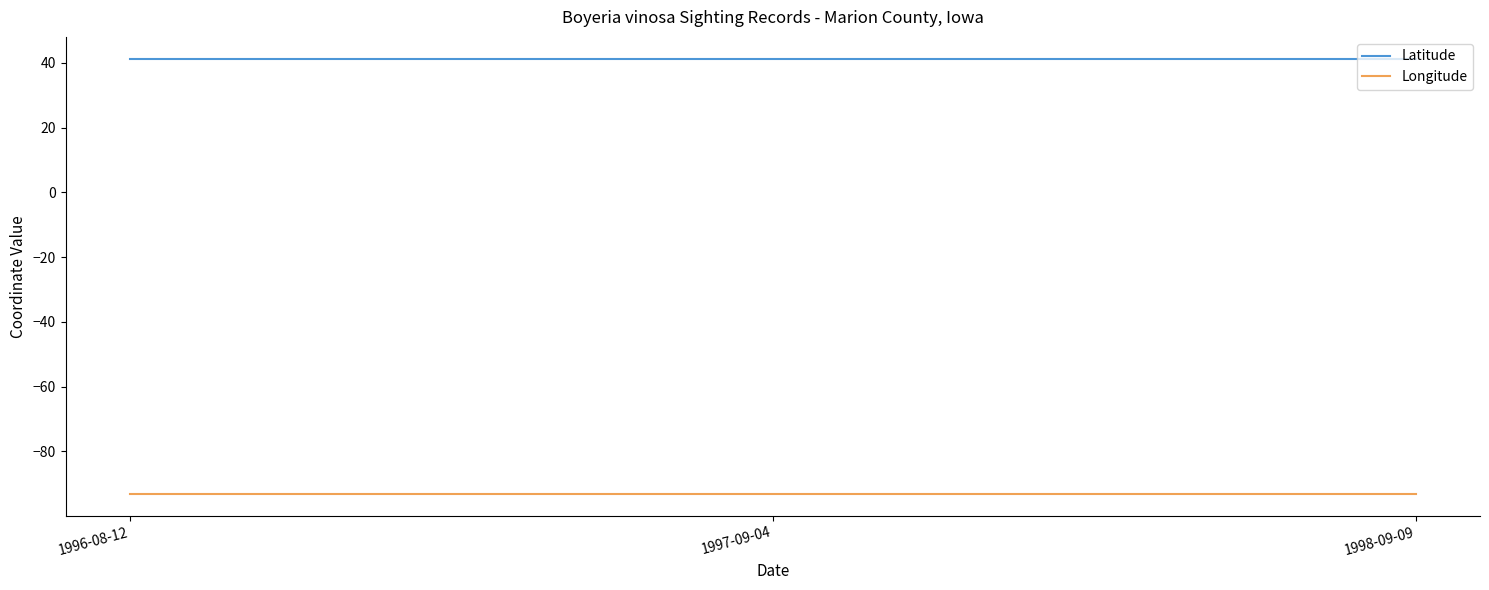

Rank the series at 1997-09-04 from lowest to highest value.

Longitude, Latitude